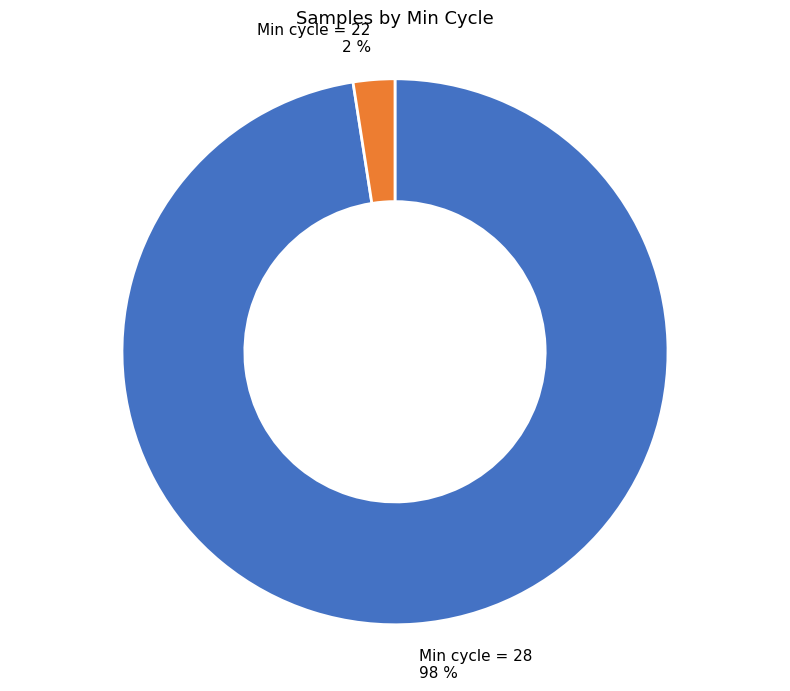

To the nearest percent, what is the average slice percentage?

50%